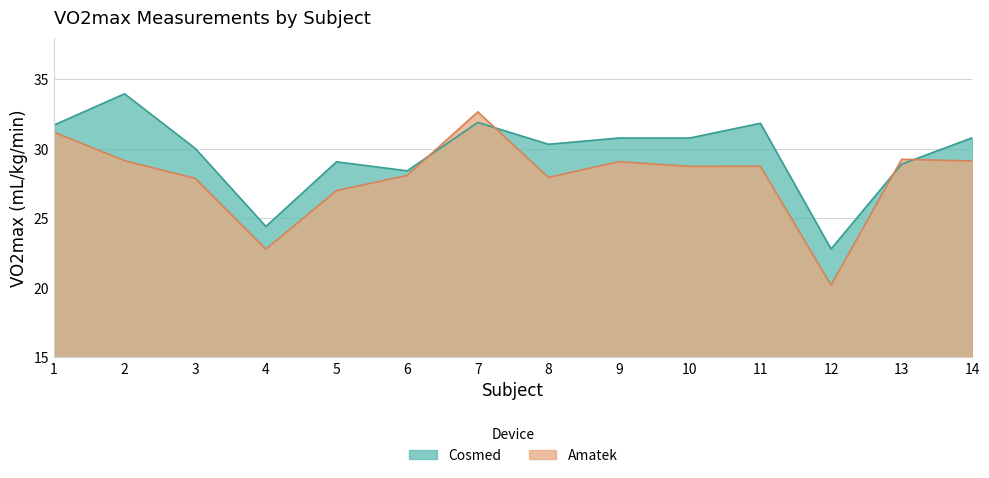

How many interior local peaks does the Cosmed series have?

4